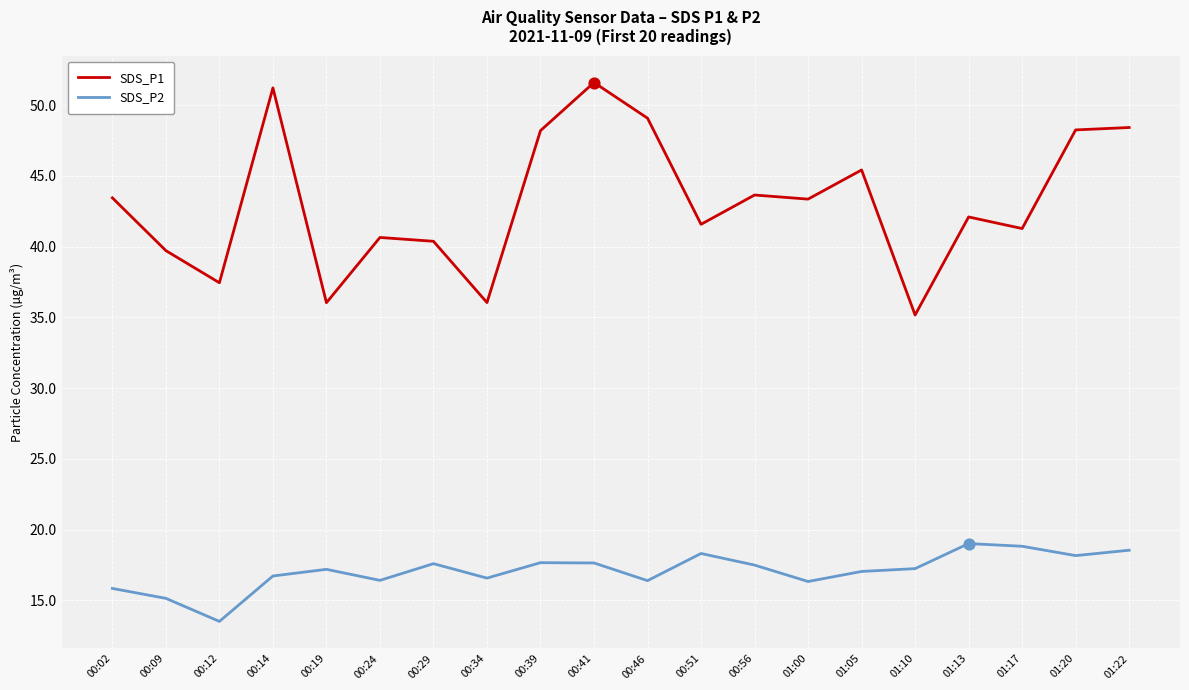

Is the value of SDS_P1 at 01:10 greater than the value of SDS_P2 at 01:13?

Yes